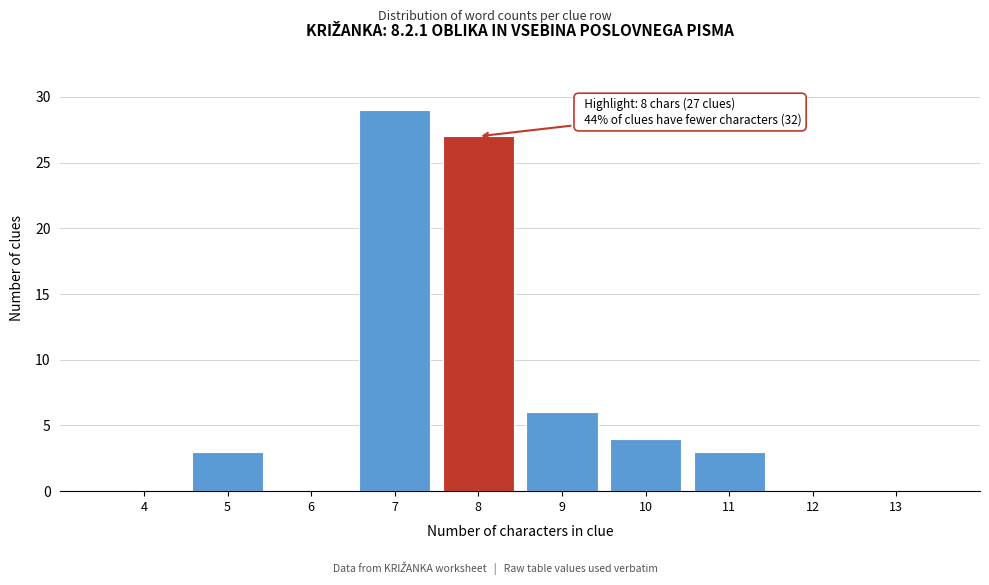

Reading left to right, what are all the values shown in this chart?

4=0	5=3	6=0	7=29	8=27	9=6	10=4	11=3	12=0	13=0